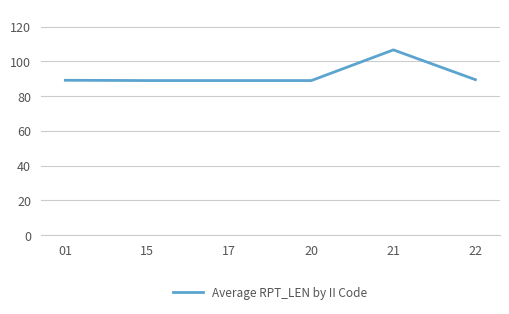

Is it true that the value at 21 is 149.4?

False